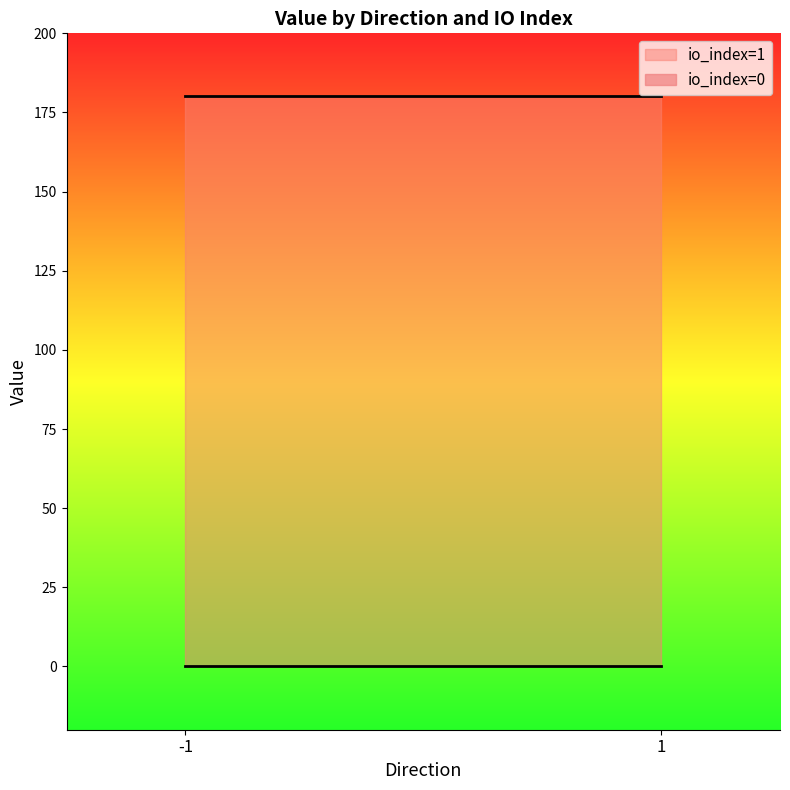

How many distinct data groups are displayed?

2